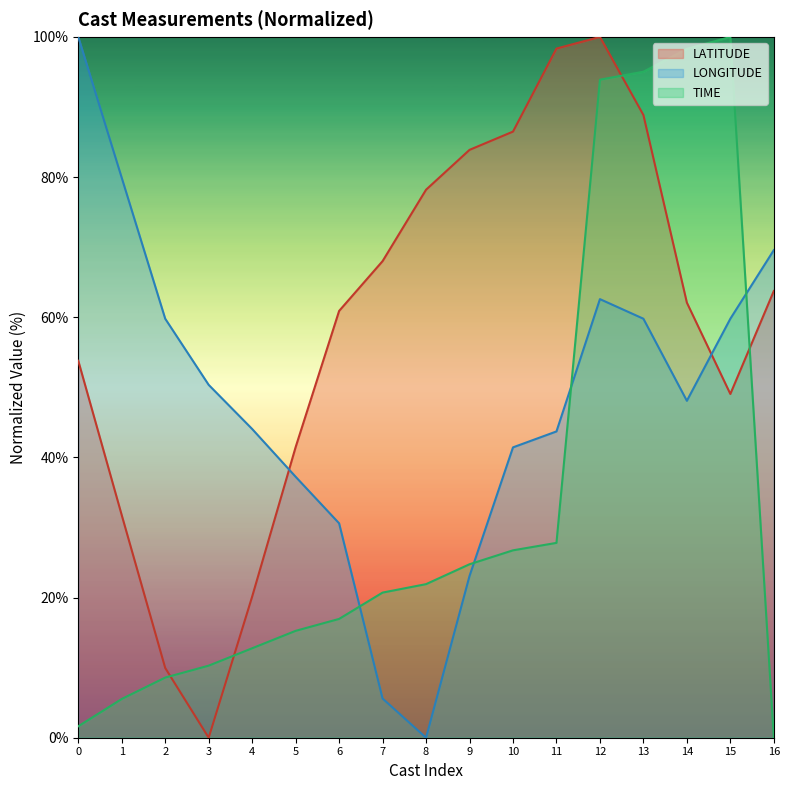

What is the difference between the LONGITUDE values at 9 and 14?

25.0